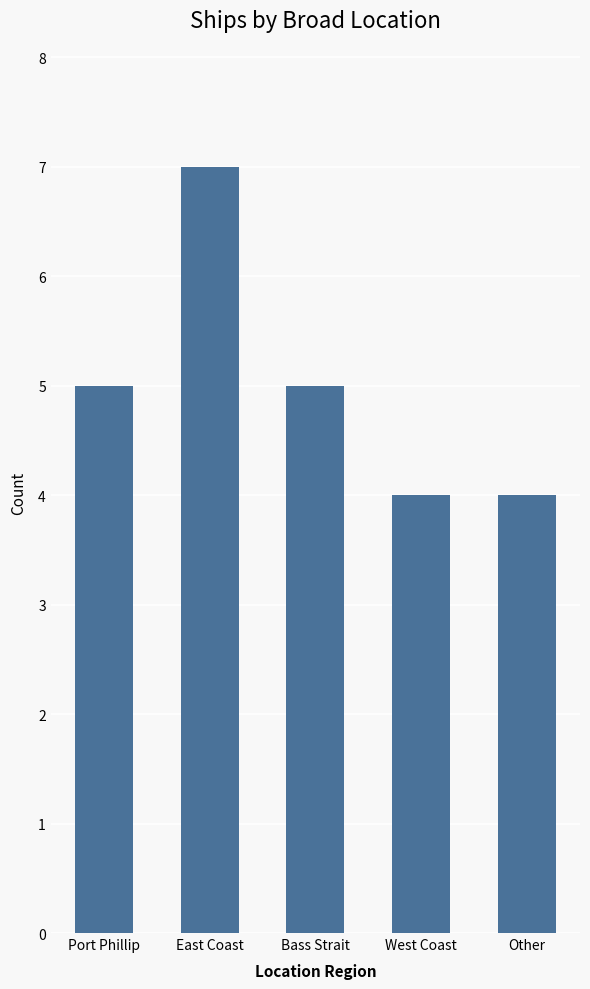

Which has a higher value, East Coast or Port Phillip?

East Coast